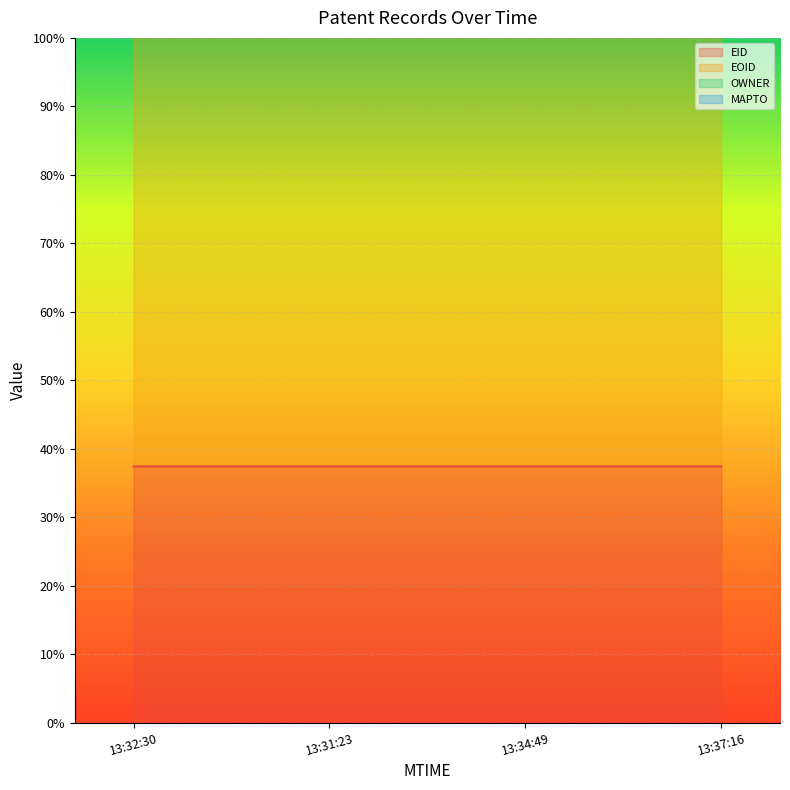

True or false: EID has more than 2 points higher than both neighbors.

False